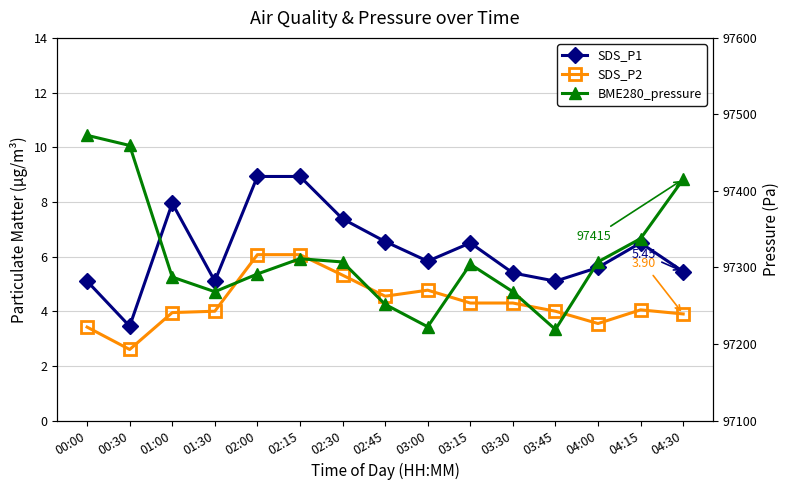

How many data points in BME280_pressure are less than 97304?

7